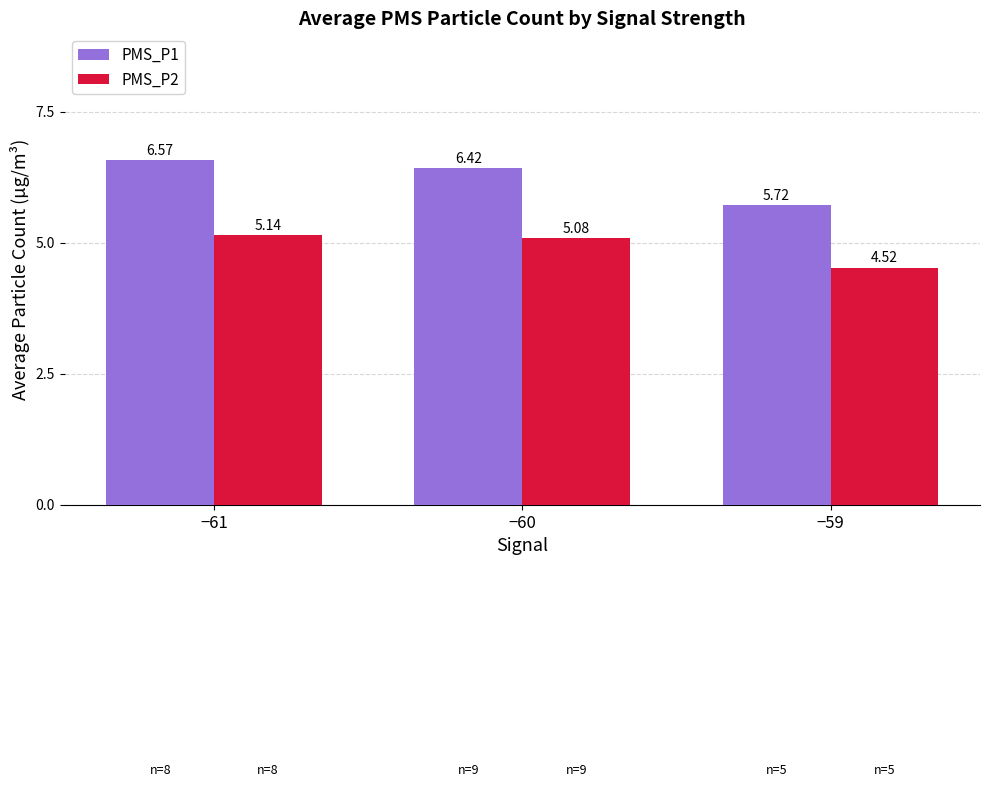

Which series has the largest total across all categories?

PMS_P1